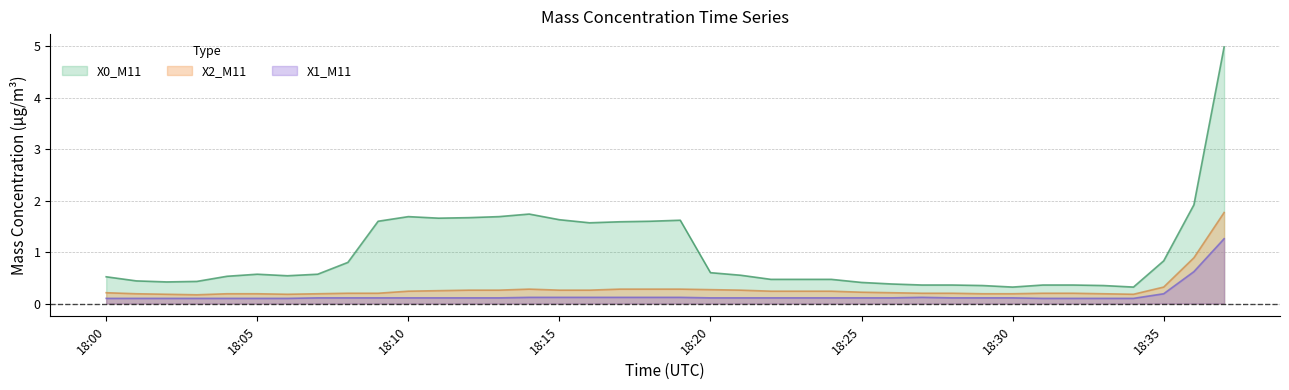

Reading left to right, extract all data points from this chart.

X0_M11: 0.5	0.4	0.4	0.4	0.5	0.6	0.5	0.6	0.8	1.6	1.7	1.7	1.7	1.7	1.7	1.6	1.6	1.6	1.6	1.6	0.6	0.6	0.5	0.5	0.5	0.4	0.4	0.4	0.4	0.3	0.3	0.4	0.4	0.3	0.3	0.8	1.9	5.0
X2_M11: 0.2	0.2	0.2	0.2	0.2	0.2	0.2	0.2	0.2	0.2	0.2	0.2	0.3	0.3	0.3	0.3	0.3	0.3	0.3	0.3	0.3	0.3	0.2	0.2	0.2	0.2	0.2	0.2	0.2	0.2	0.2	0.2	0.2	0.2	0.2	0.3	0.9	1.8
X1_M11: 0.1	0.1	0.1	0.1	0.1	0.1	0.1	0.1	0.1	0.1	0.1	0.1	0.1	0.1	0.1	0.1	0.1	0.1	0.1	0.1	0.1	0.1	0.1	0.1	0.1	0.1	0.1	0.1	0.1	0.1	0.1	0.1	0.1	0.1	0.1	0.2	0.6	1.3